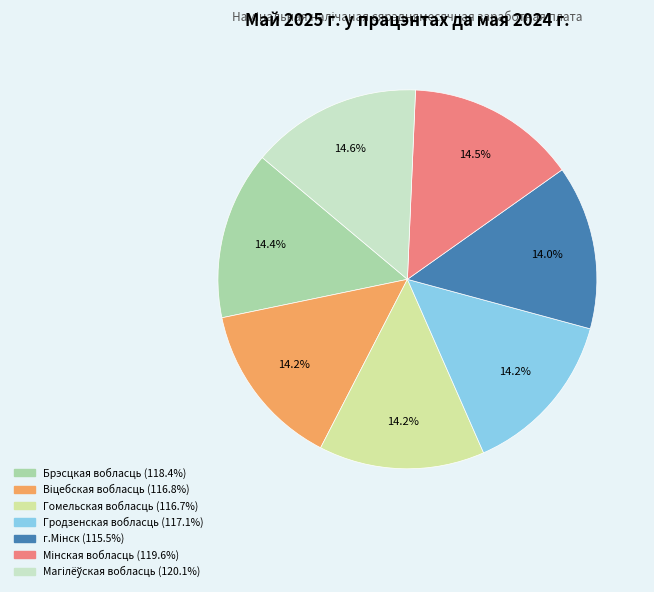

What percentage is NOT represented by Гродзенская вобласць?

85.8%